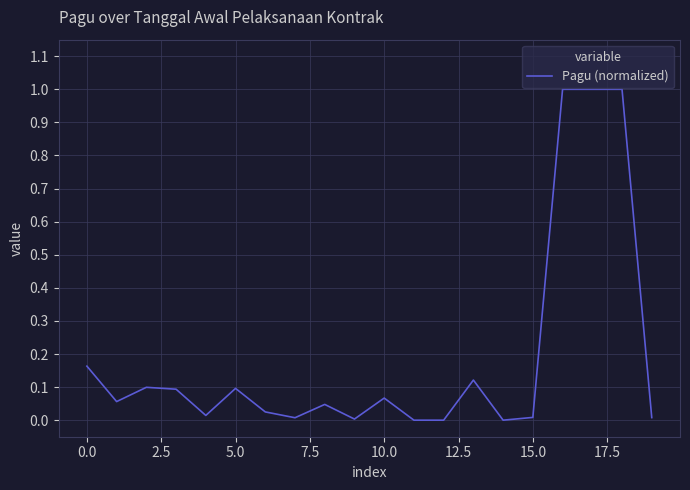

What is the difference between the maximum and minimum values?

1.0